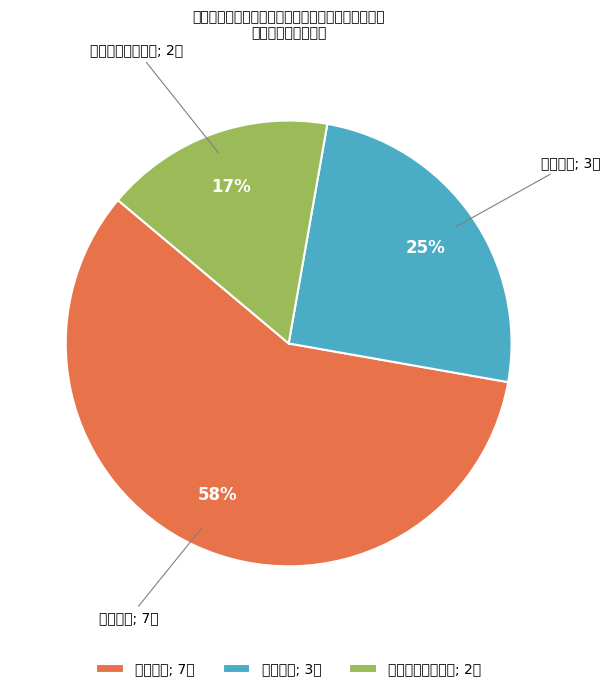

To the nearest percent, what portion does 重点领域信息公开; 2项 represent?

17%